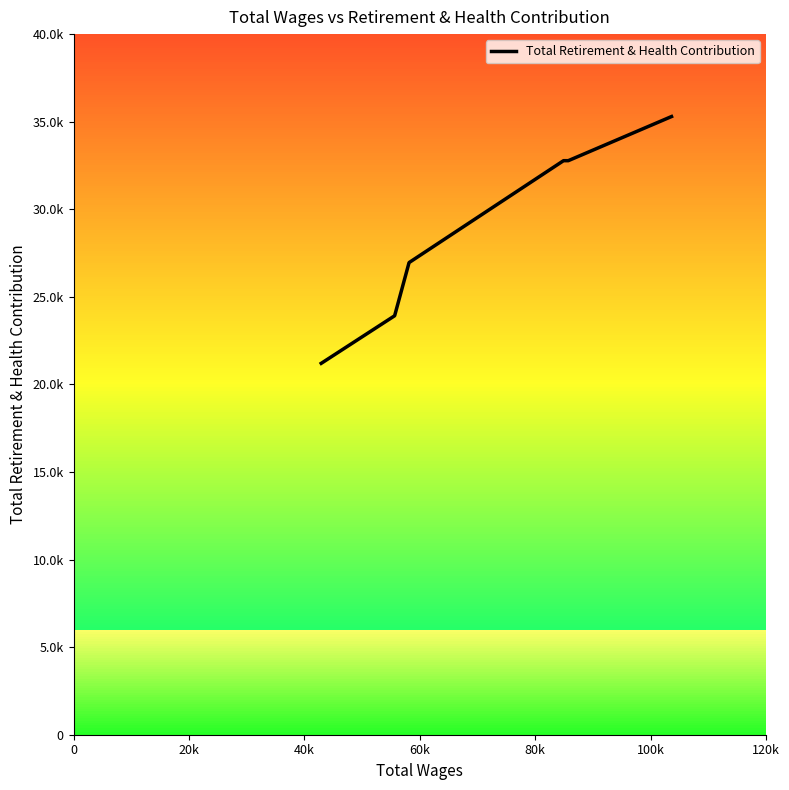

What is the smallest value displayed?

21203